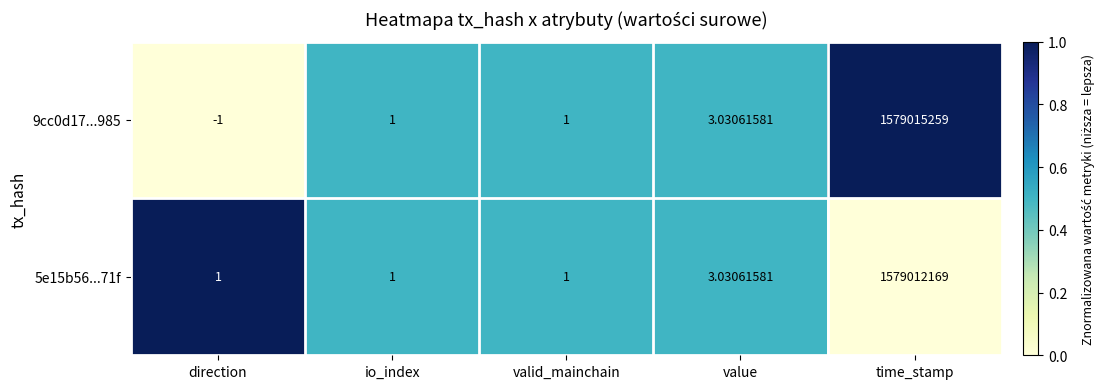

At which category is the sum across all series the highest?

time_stamp